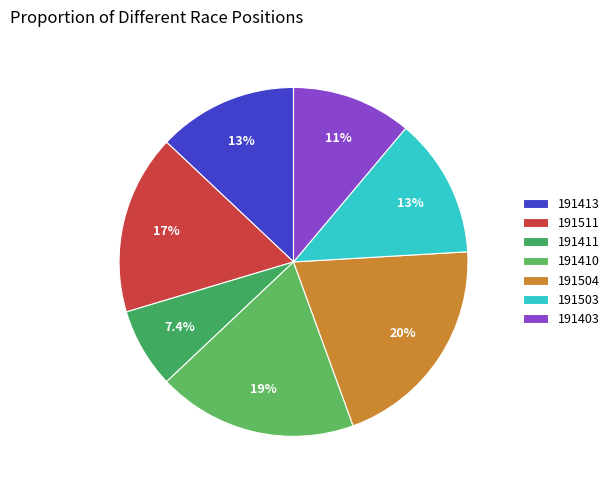

To the nearest percent, what percentage of the pie is 191411?

7%